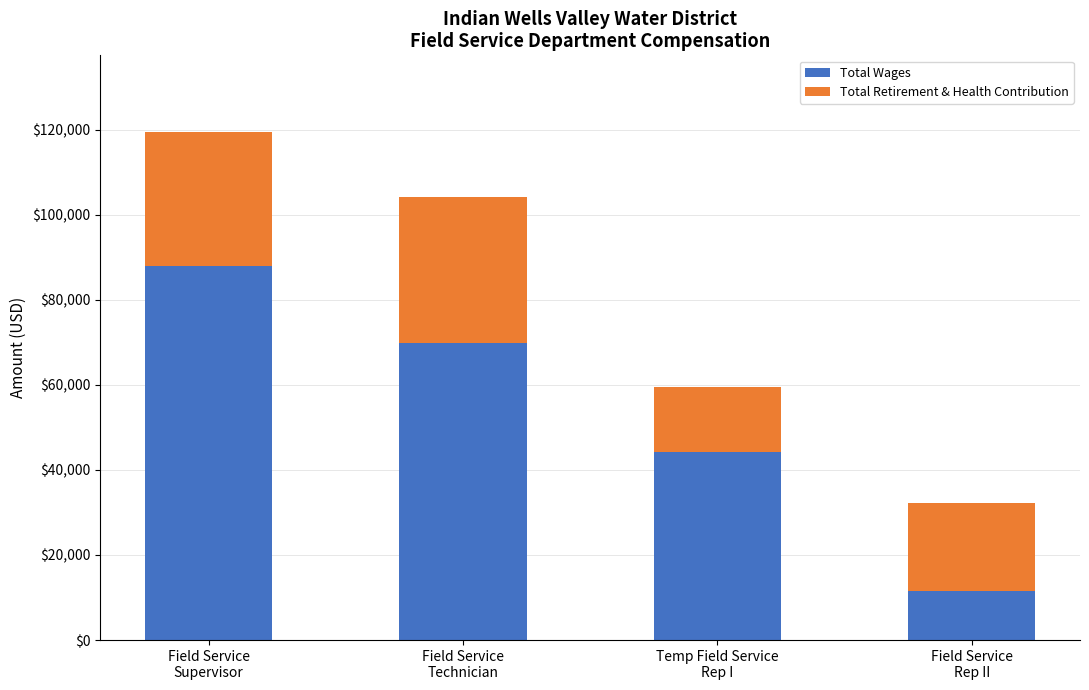

What is the value of the Total Wages bar at the 3rd from the left?

44121